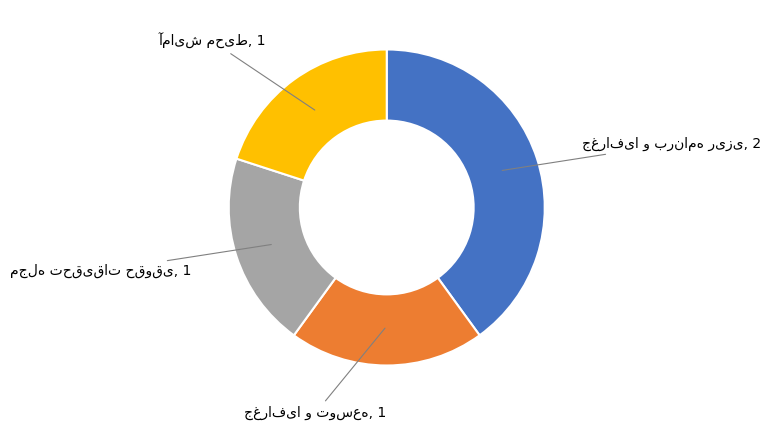

Does any single category account for the majority?

No